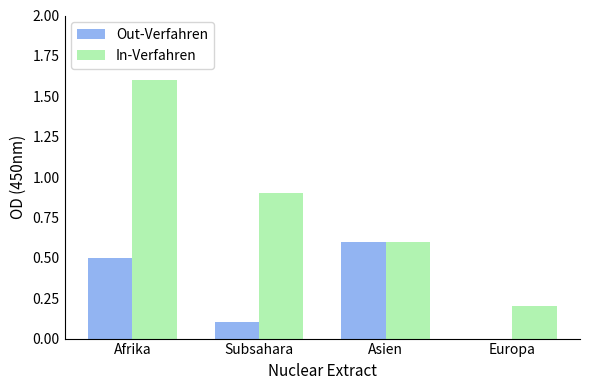

Is it true that In-Verfahren equals 1.6 at Afrika?

True